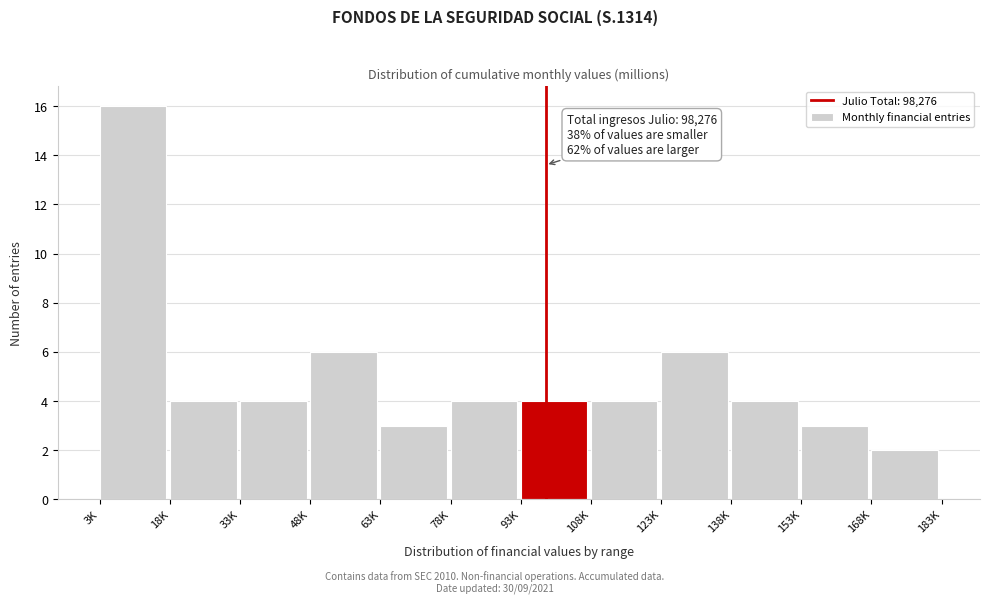

Reading left to right, list all the values displayed in this chart.

16	4	4	6	3	4	4	4	6	4	3	2